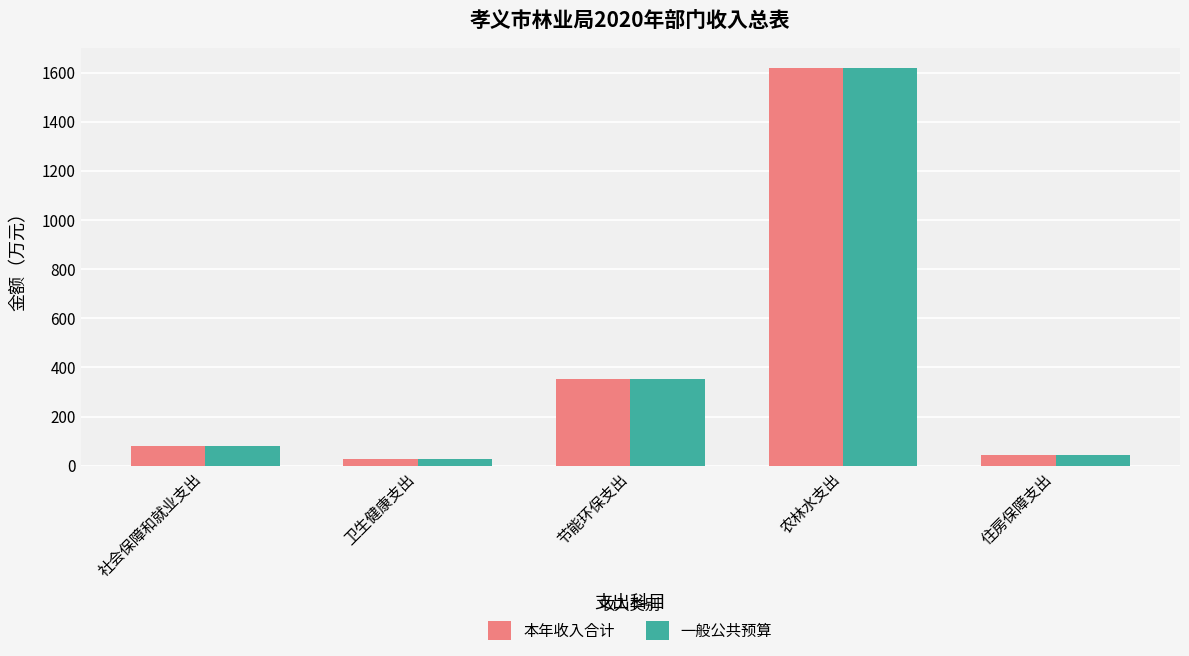

At which category is the sum across all series the highest?

农林水支出